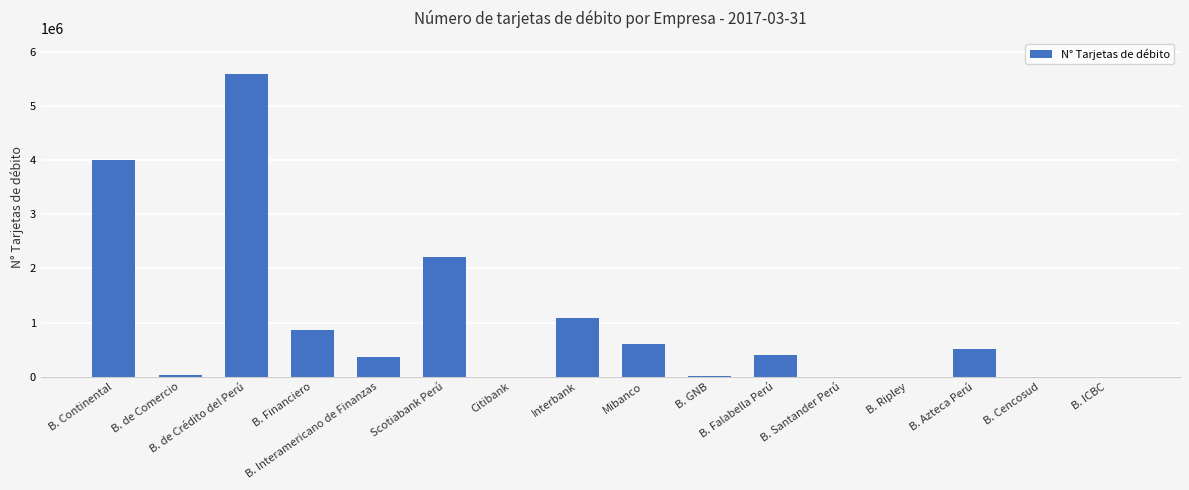

Rank the categories by value from lowest to highest.

Citibank, B. Santander Perú, B. Ripley, B. Cencosud, B. ICBC, B. GNB, B. de Comercio, B. Interamericano de Finanzas, B. Falabella Perú, B. Azteca Perú, Mibanco, B. Financiero, Interbank, Scotiabank Perú, B. Continental, B. de Crédito del Perú